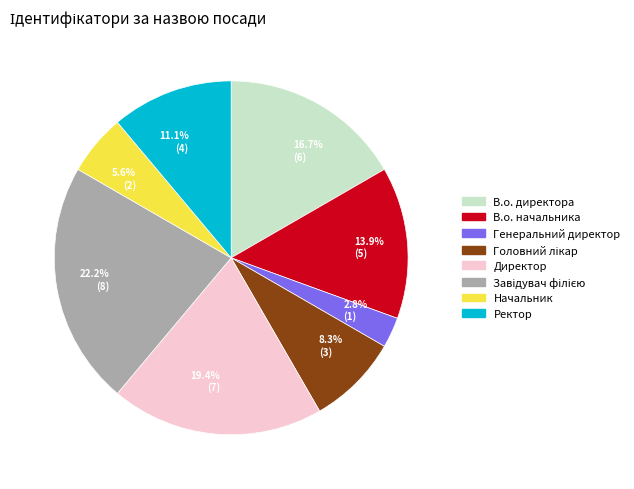

To the nearest percent, what is the average slice percentage?

12%